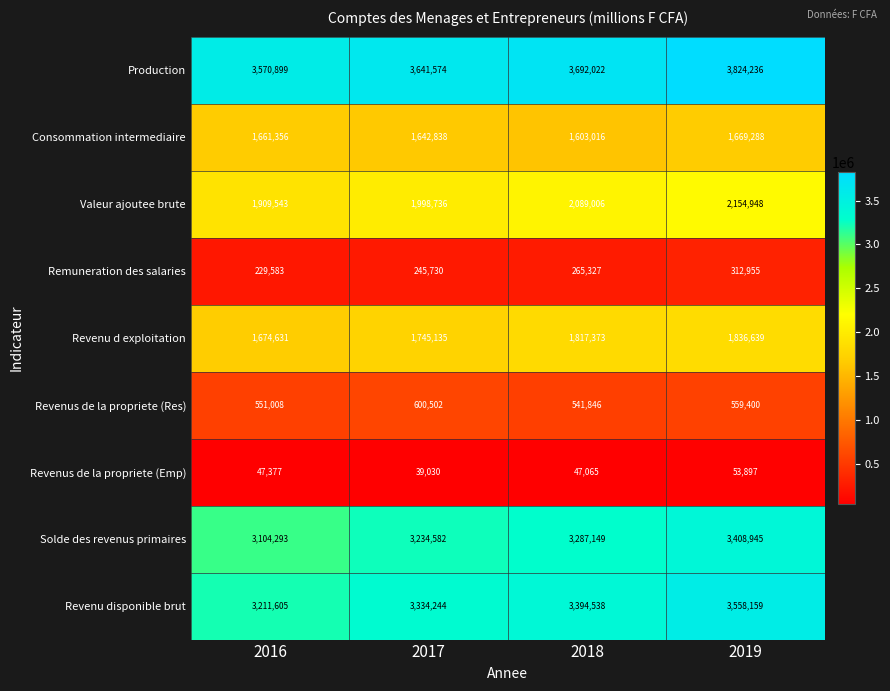

At which category does the chart reach its peak across all series?

2019